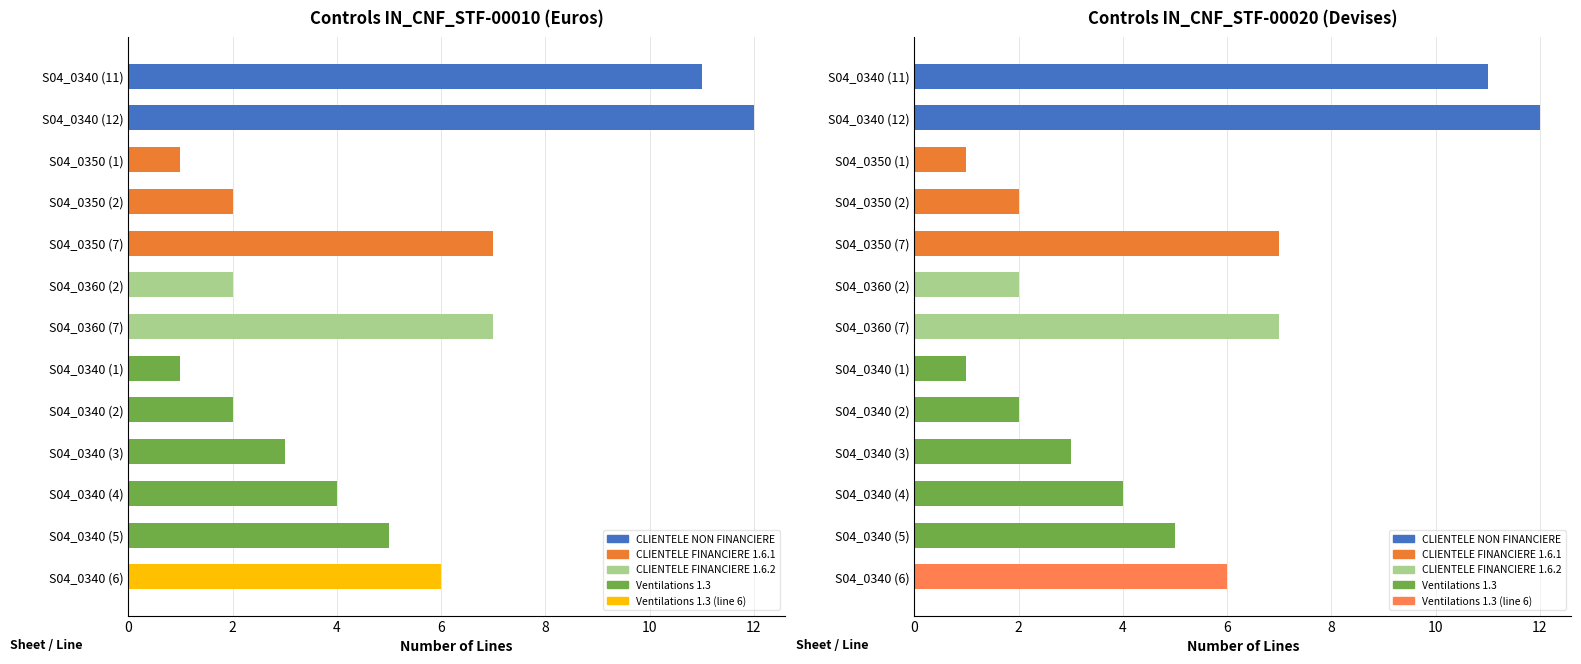

Rank the series by their maximum value, from highest to lowest.

IN_CNF_STF-00010, IN_CNF_STF-00020